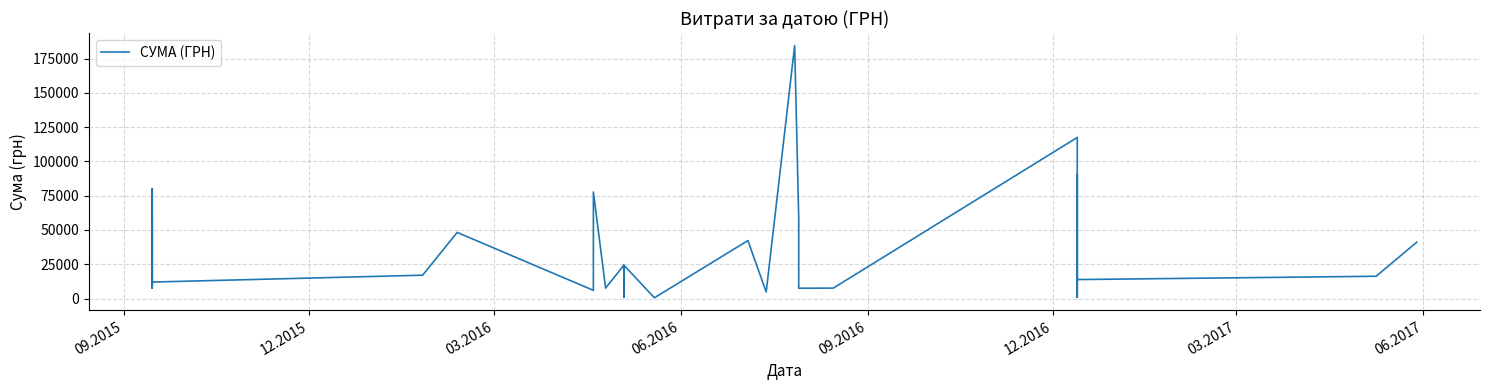

What is the difference between the maximum and minimum values?

183904.0